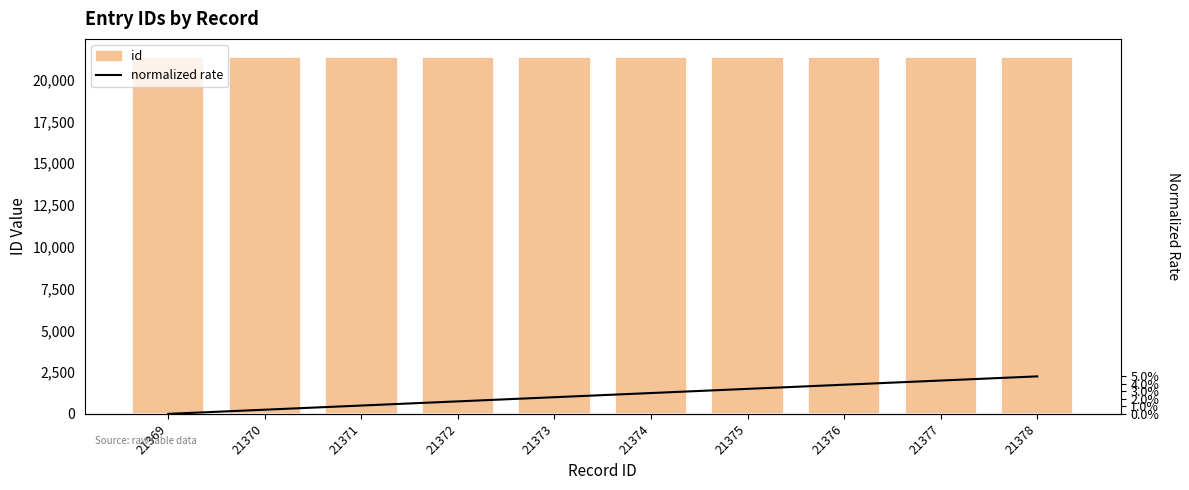

Rank the categories by normalized rate value from highest to lowest.

21378, 21377, 21376, 21375, 21374, 21373, 21372, 21371, 21370, 21369